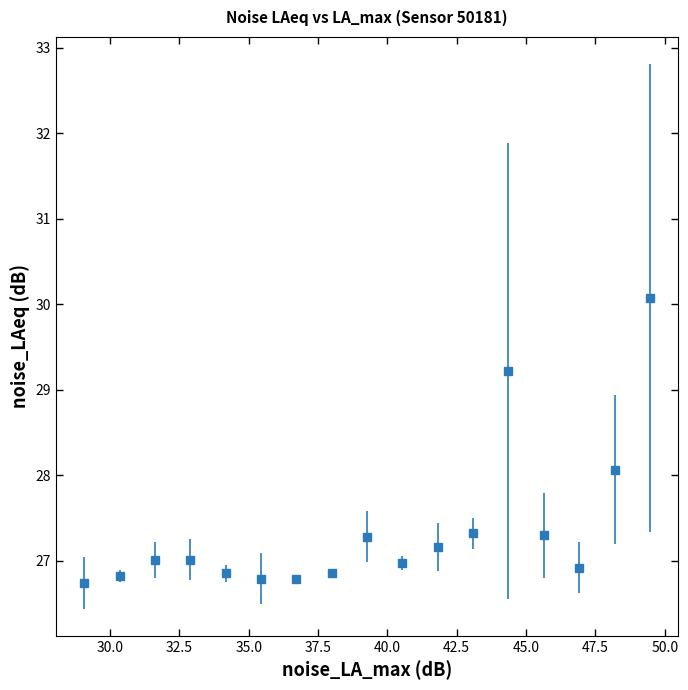

True or false: the data has more than 1 interior local peaks.

True